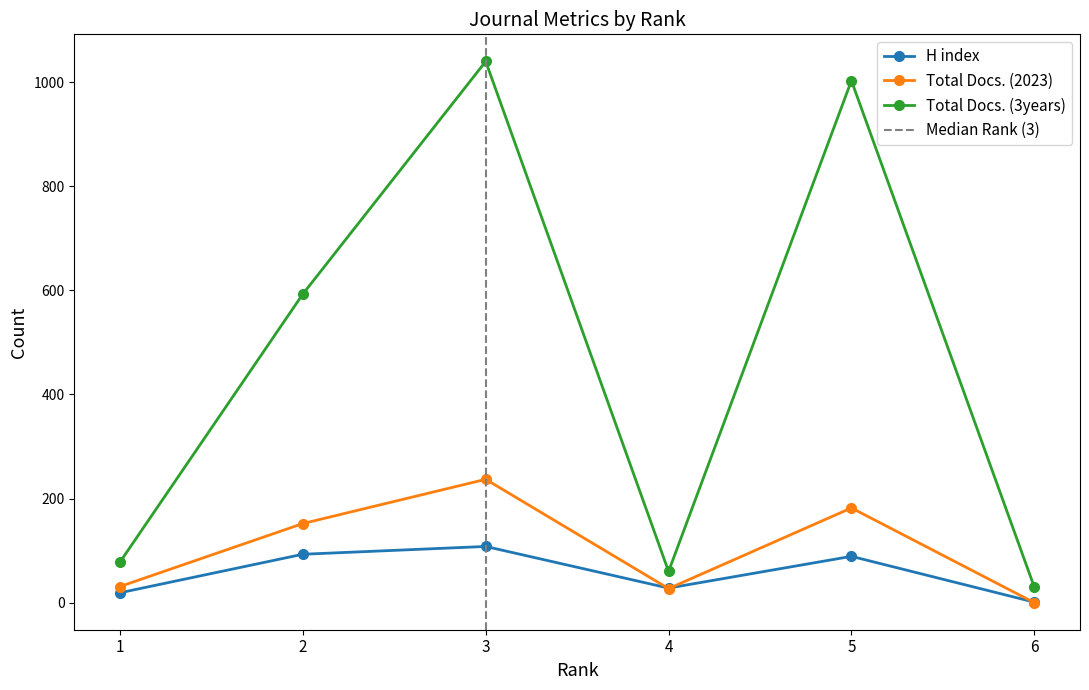

True or false: Total Docs. (3years) and H index cross at least once.

False